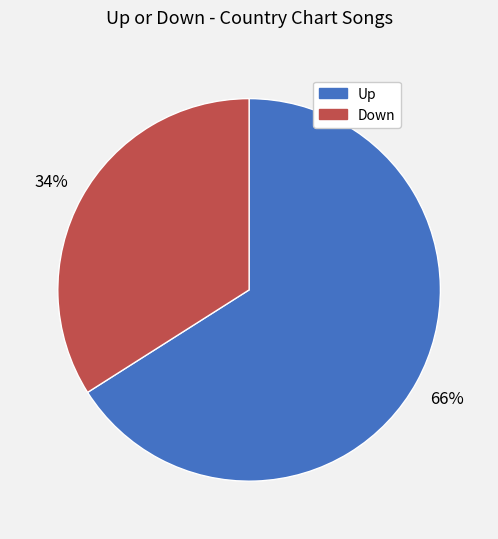

Is there any slice that represents more than half of the pie?

Yes